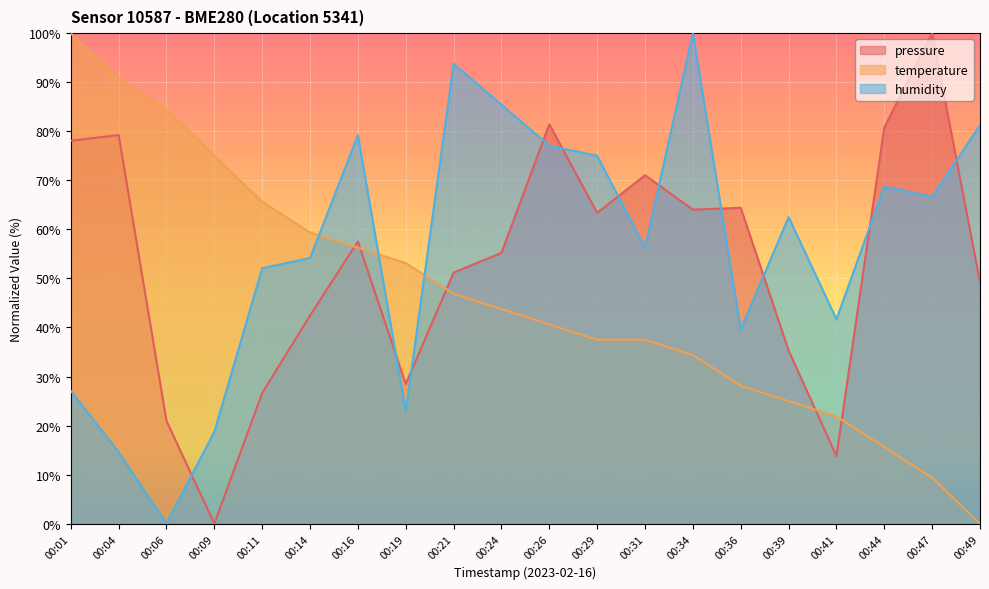

What is the sum of all humidity values?

1116.7